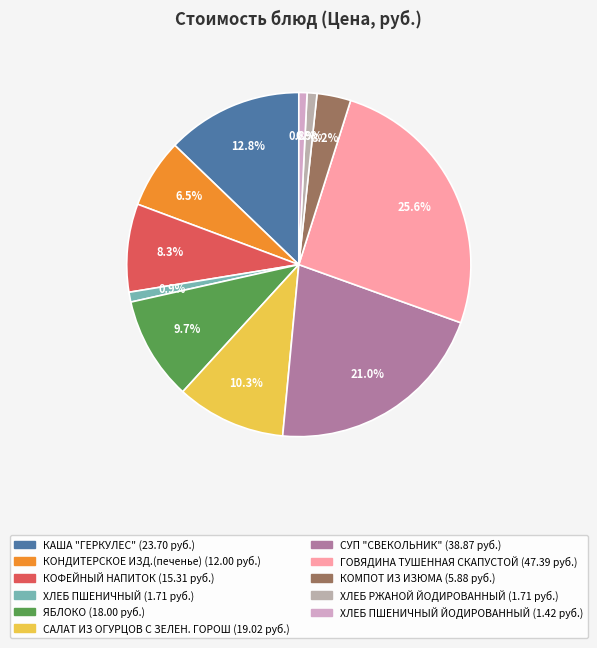

Count the number of slices in the pie.

11